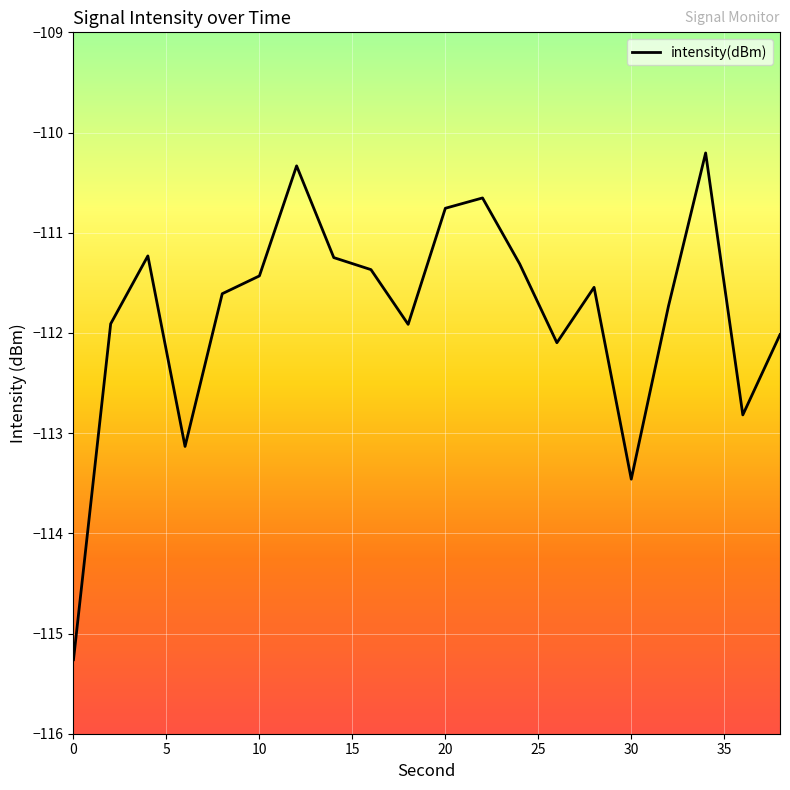

What is the minimum value shown in the chart?

-115.3